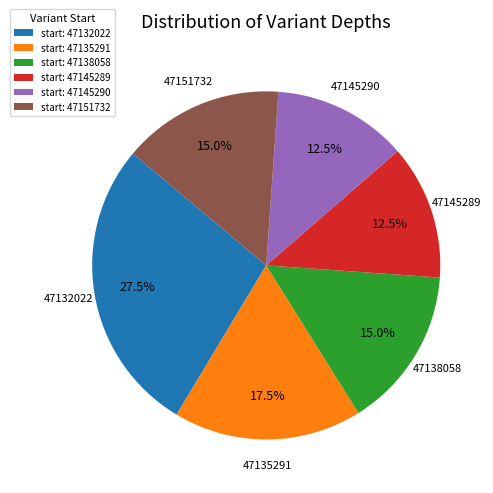

Approximately how many times larger is the value at start: 47145290 compared to start: 47138058?

0.8